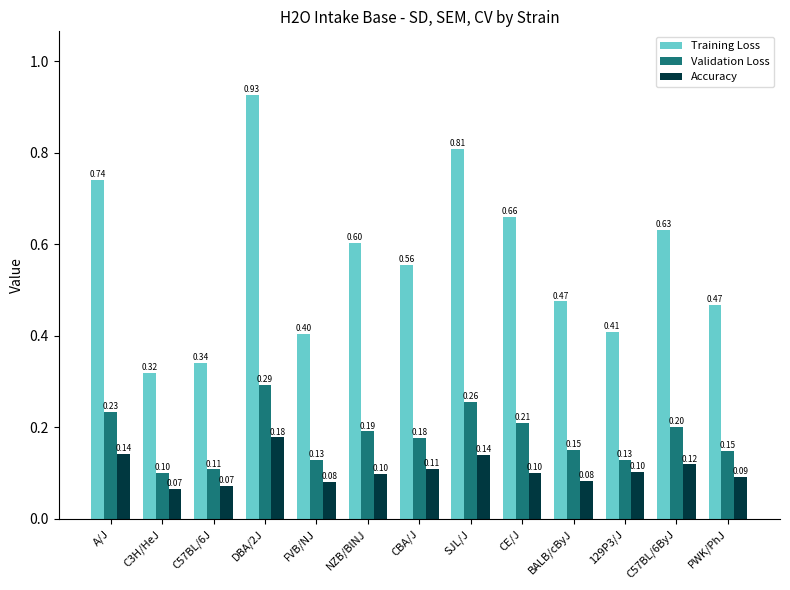

At C3H/HeJ, list the series in order from largest to smallest.

Training Loss, Validation Loss, Accuracy